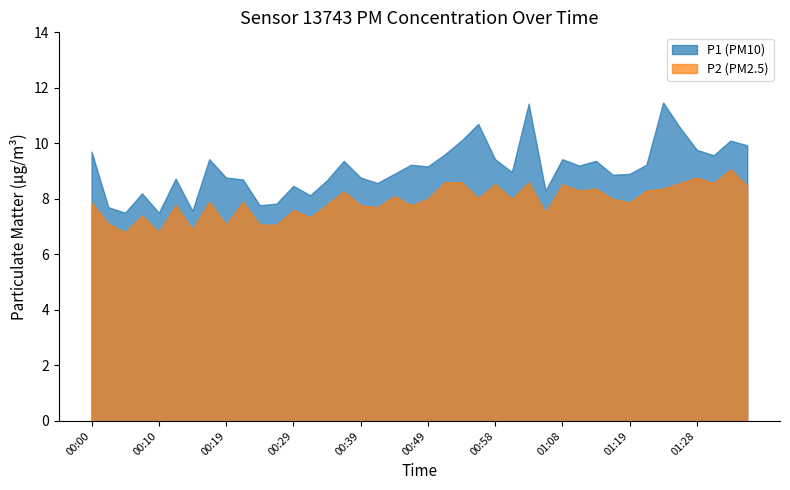

How many interior local peaks does the P2 series have?

13